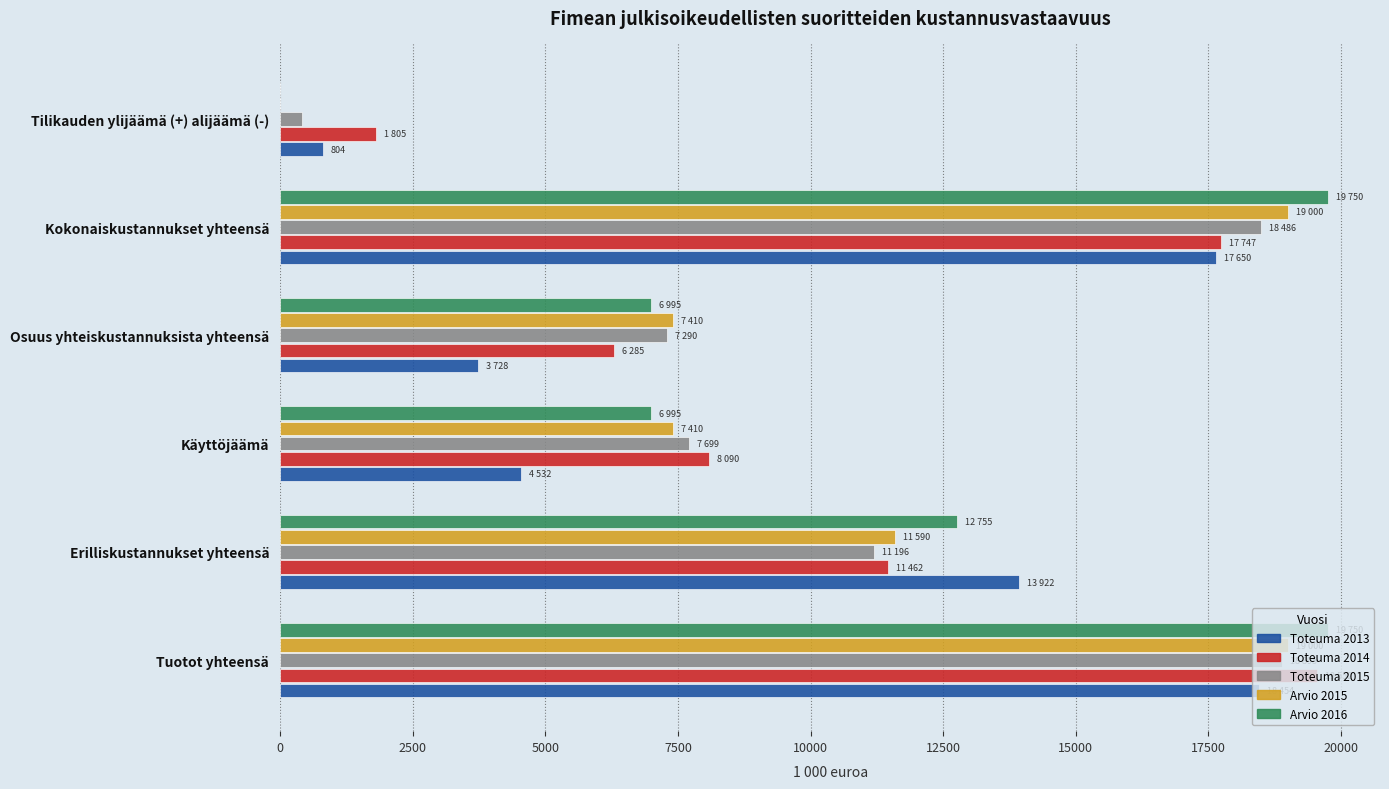

Where is Toteuma 2014 nearest to the value 10678?

Erilliskustannukset yhteensä